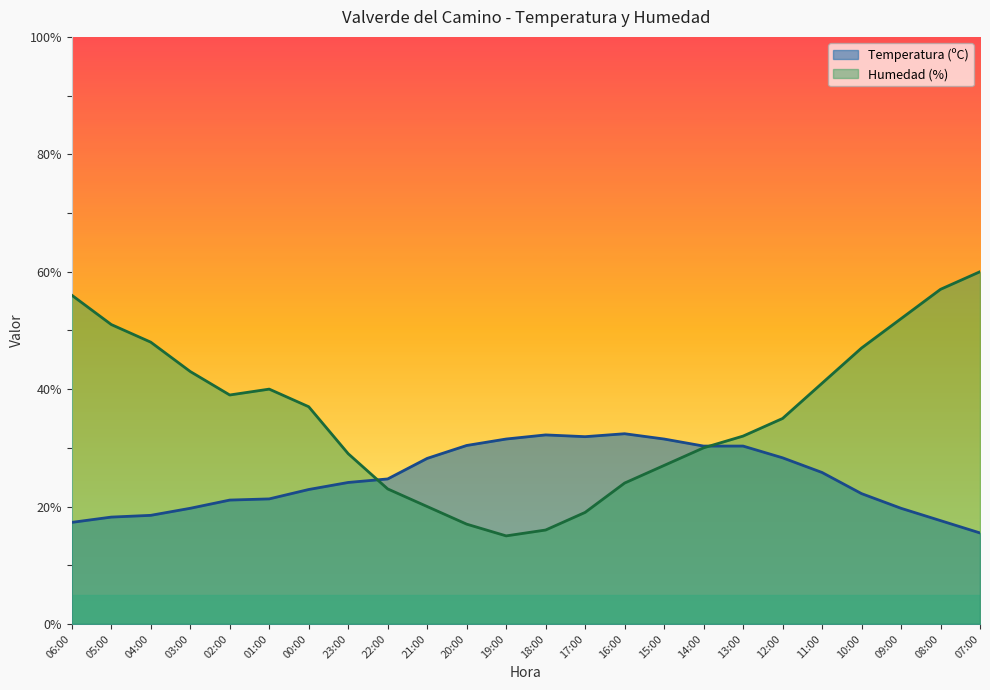

List the series in order of their peak value, highest first.

Humedad (%), Temperatura (ºC)